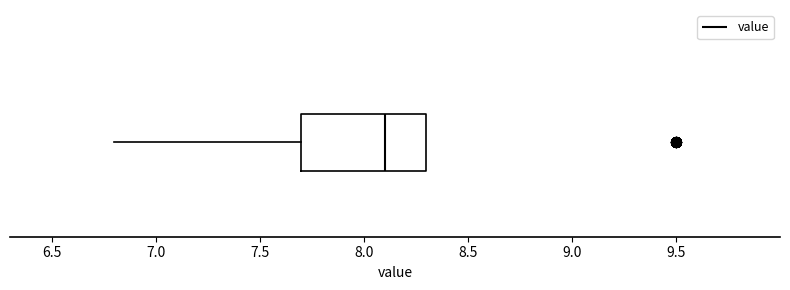

Read this box plot against the x-axis: the position of the median line, the range covered by the box, and the ends of both whiskers. The values are not printed on the chart, so give them approximately, as read against the axis.

median 8.1, box 7.7 to 8.3, whiskers 6.8 to 8.3